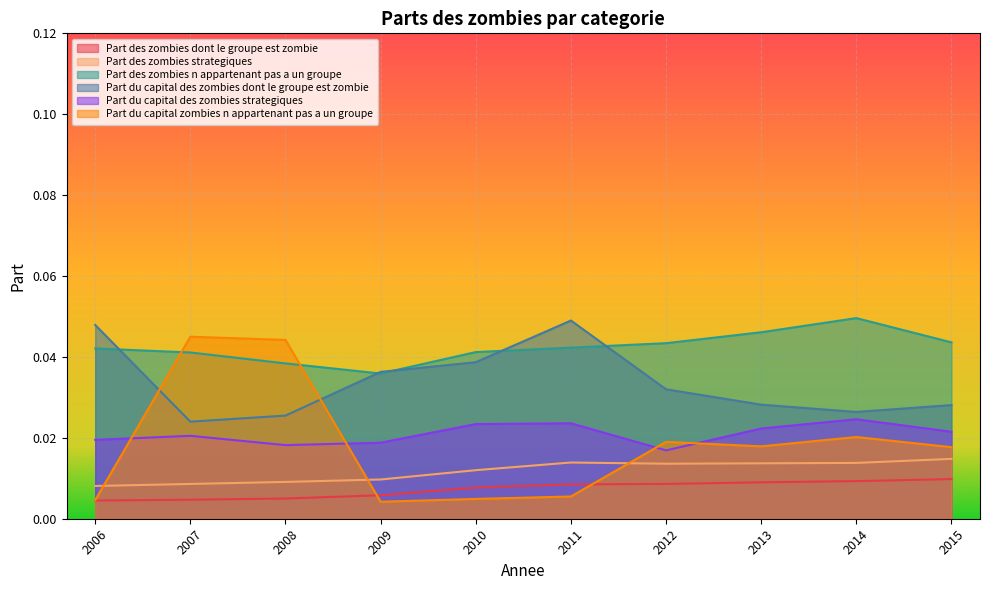

Reading left to right, what are all the values shown in this chart?

Part des zombies dont le groupe est zombie: 2006=0.0	2007=0.0	2008=0.0	2009=0.0	2010=0.0	2011=0.0	2012=0.0	2013=0.0	2014=0.0	2015=0.0
Part des zombies strategiques: 2006=0.0	2007=0.0	2008=0.0	2009=0.0	2010=0.0	2011=0.0	2012=0.0	2013=0.0	2014=0.0	2015=0.0
Part des zombies n appartenant pas a un groupe: 2006=0.0	2007=0.0	2008=0.0	2009=0.0	2010=0.0	2011=0.0	2012=0.0	2013=0.0	2014=0.0	2015=0.0
Part du capital des zombies dont le groupe est zombie: 2006=0.0	2007=0.0	2008=0.0	2009=0.0	2010=0.0	2011=0.0	2012=0.0	2013=0.0	2014=0.0	2015=0.0
Part du capital des zombies strategiques: 2006=0.0	2007=0.0	2008=0.0	2009=0.0	2010=0.0	2011=0.0	2012=0.0	2013=0.0	2014=0.0	2015=0.0
Part du capital zombies n appartenant pas a un groupe: 2006=0.0	2007=0.0	2008=0.0	2009=0.0	2010=0.0	2011=0.0	2012=0.0	2013=0.0	2014=0.0	2015=0.0